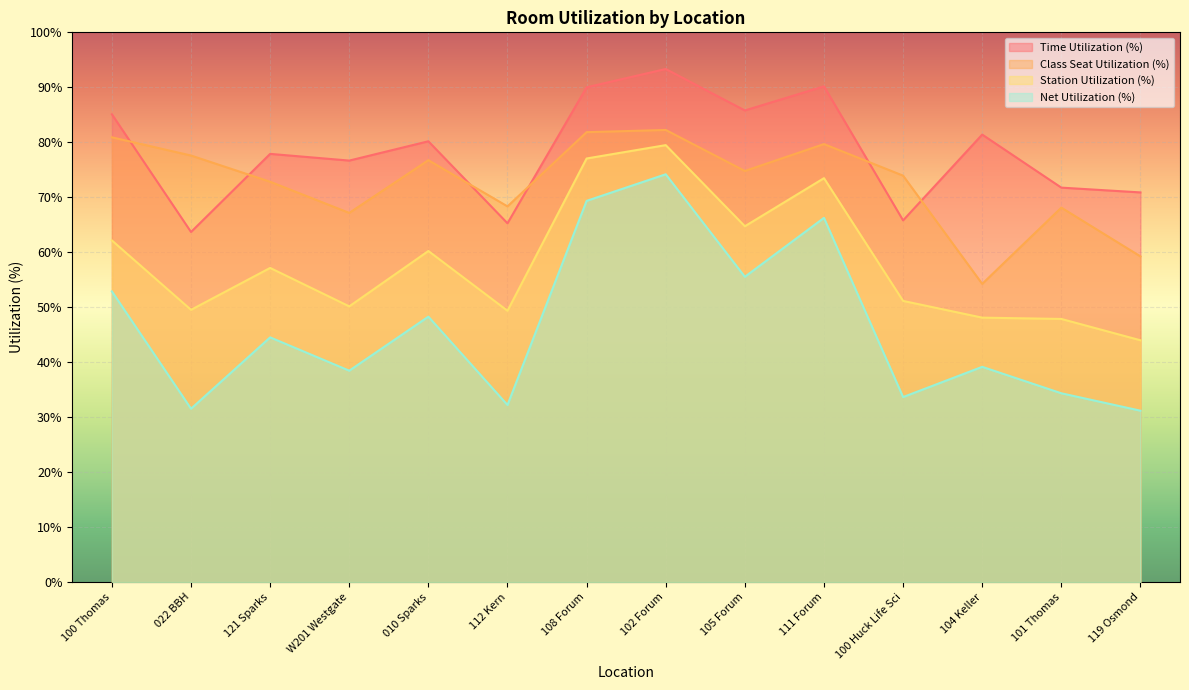

What is the difference between the second highest and minimum values in the Time Utilization (%) series?

26.5